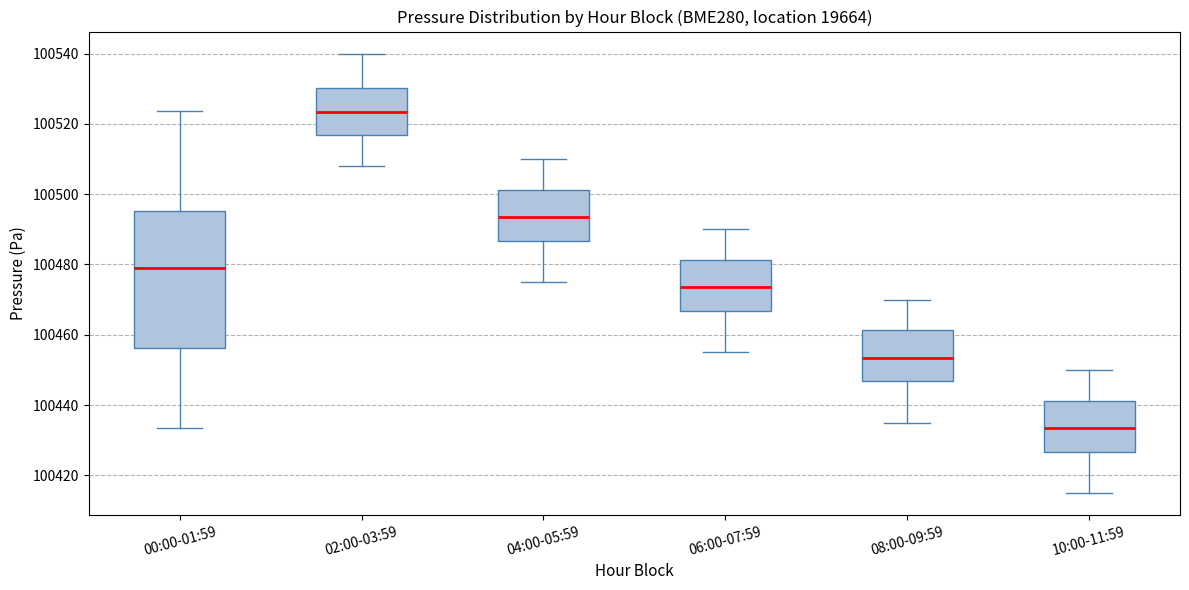

Where does the median line of the box for 10:00-11:59 sit on the y-axis? The values are not printed on the chart, so give them approximately, as read against the axis.

100434